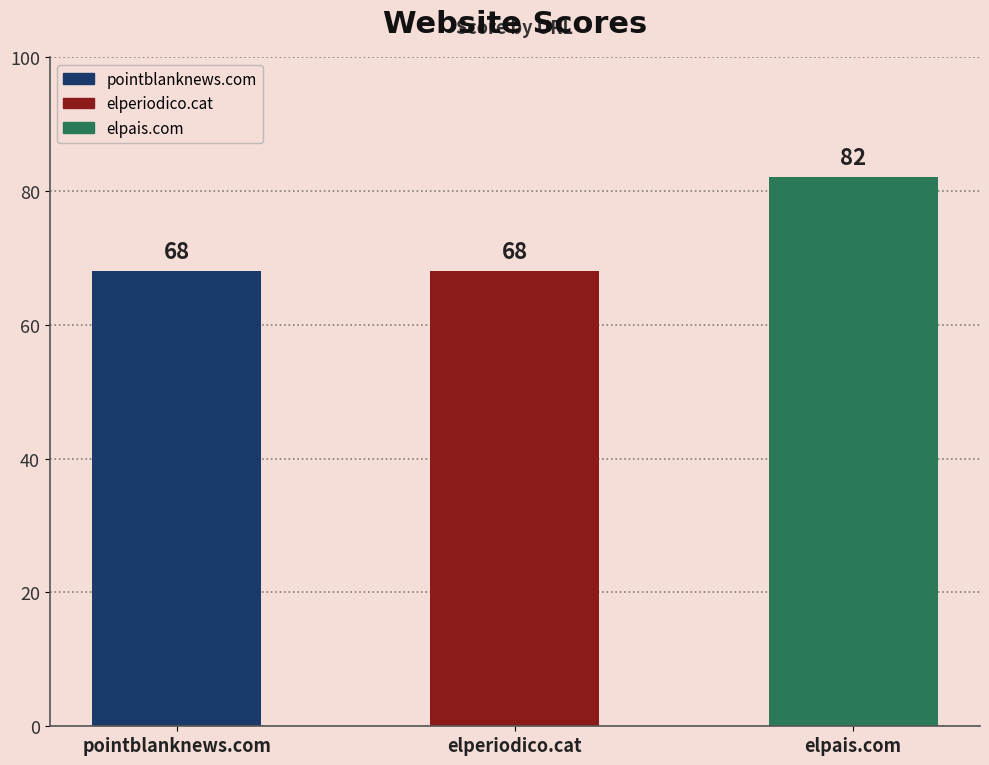

What is the ratio of the value at elpais.com to the value at elperiodico.cat?

1.2